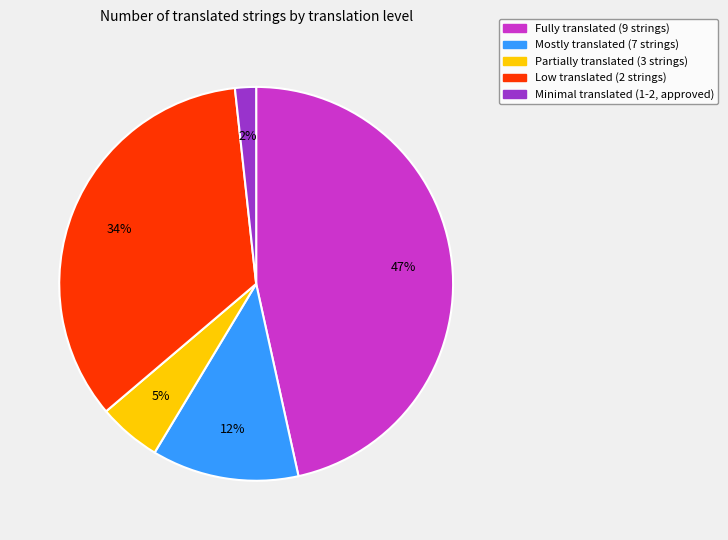

Does any single category account for the majority?

No